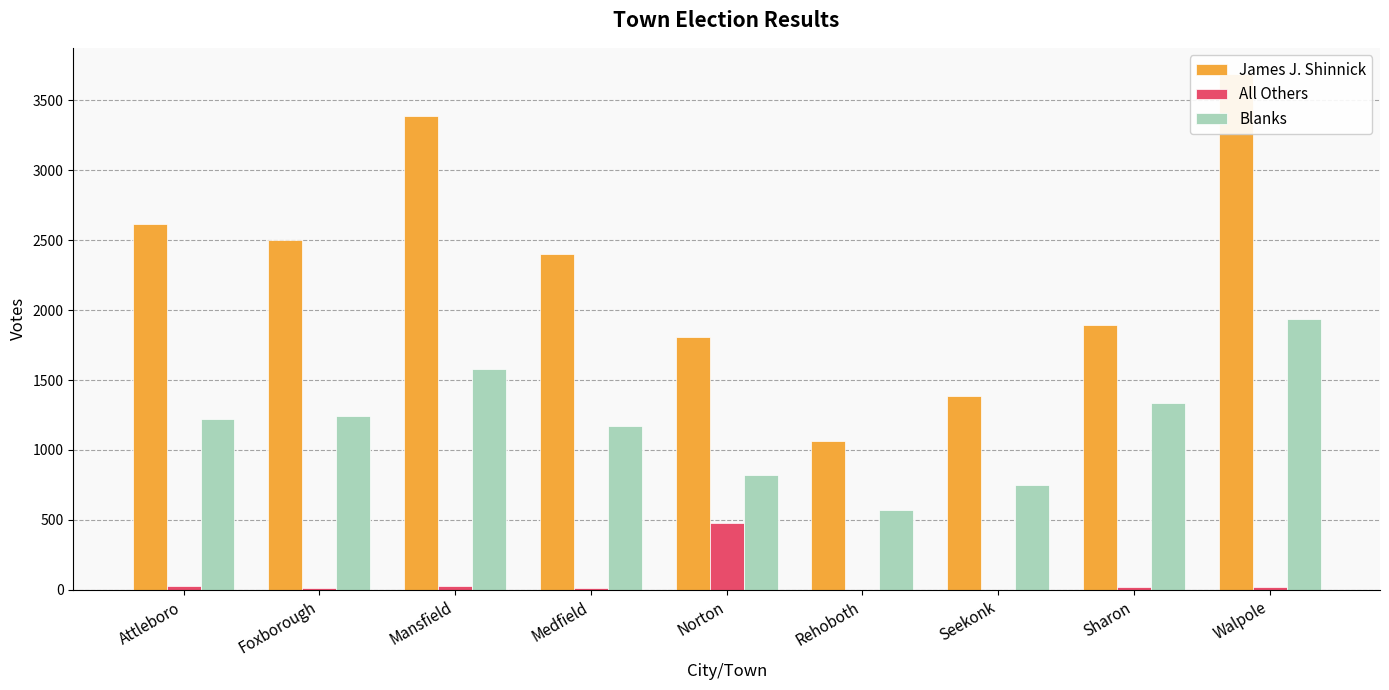

How many bars are there in total?

27